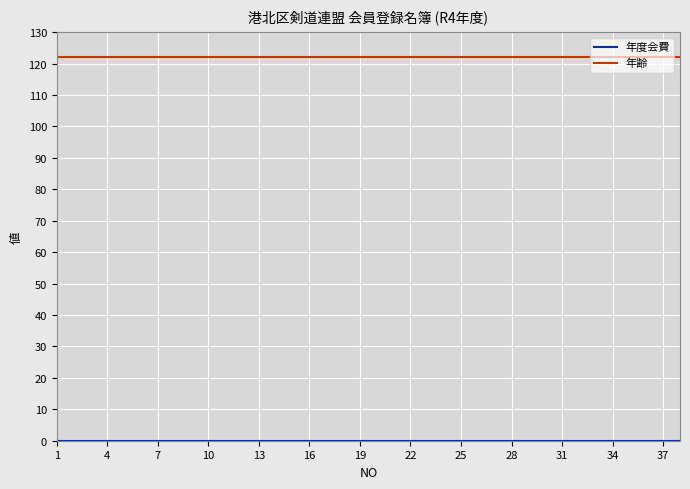

Which series has the largest total across all categories?

年齢